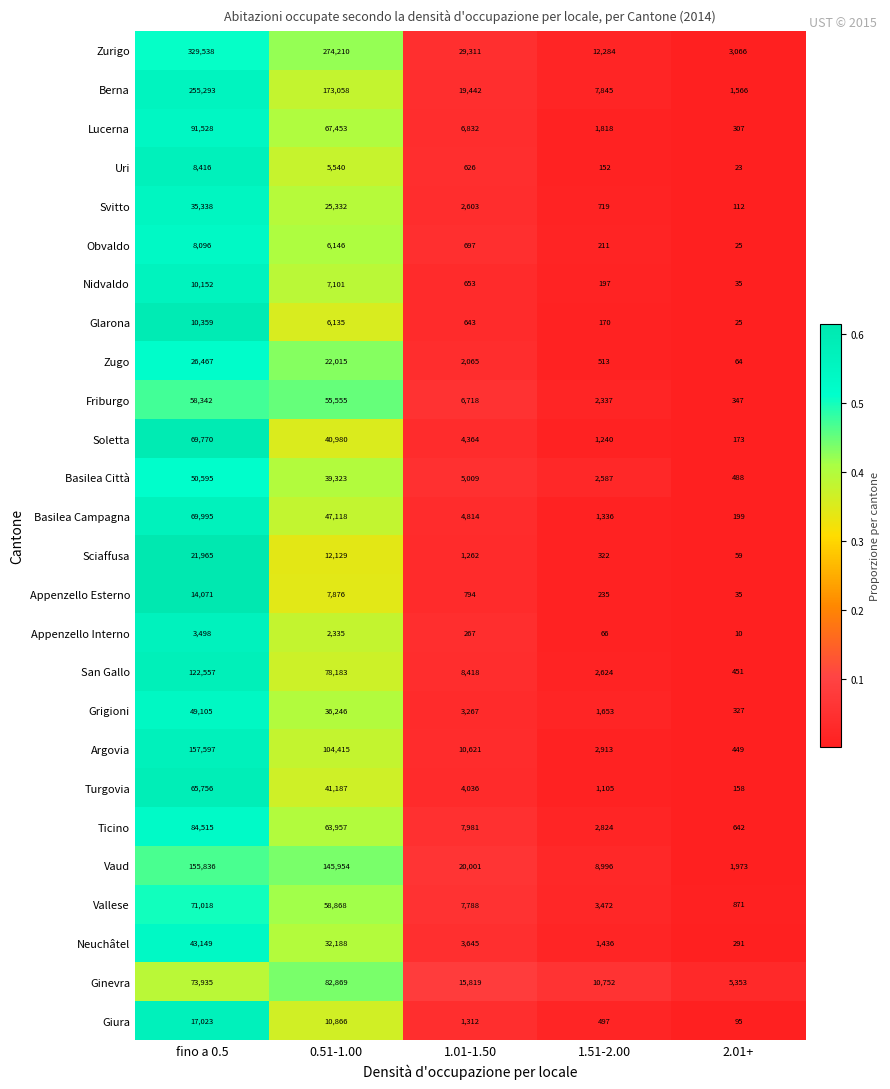

Between fino a 0.5 and 1.01-1.50, which series saw the biggest shift?

Zurigo